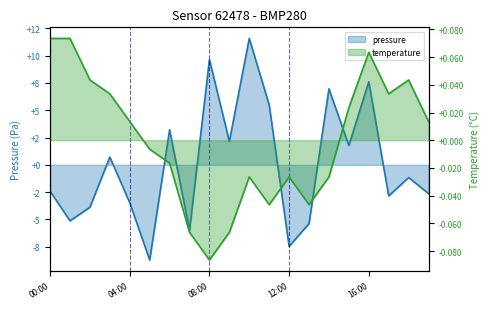

Which series has the largest range (max minus min)?

pressure